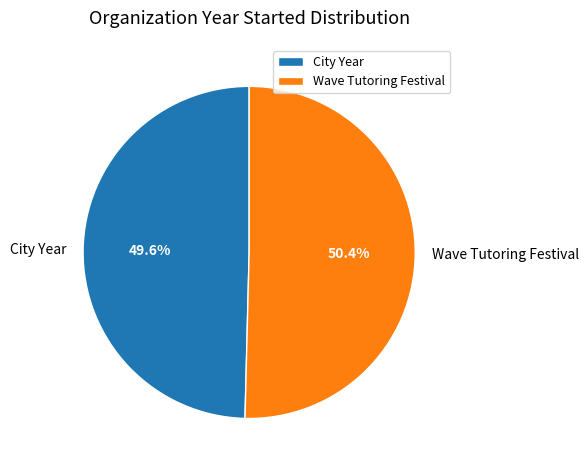

What percentage is the City Year slice, to the nearest percent?

50%